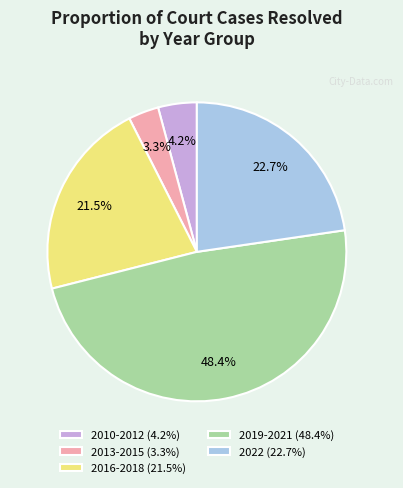

Is there any slice that represents more than half of the pie?

No